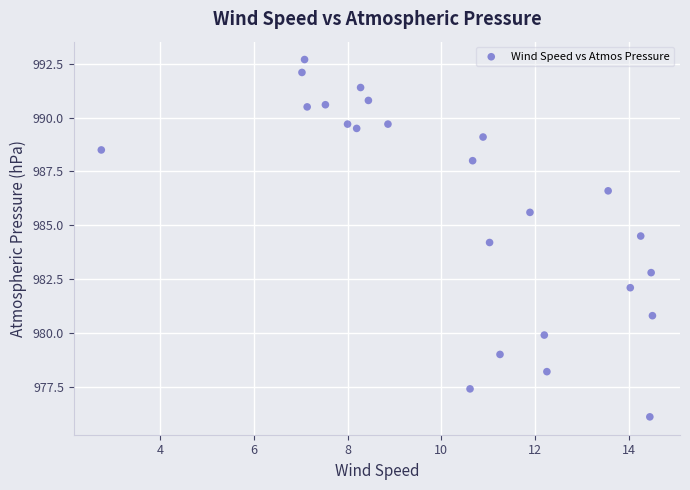

What is the range of X values (max minus min)?

11.8